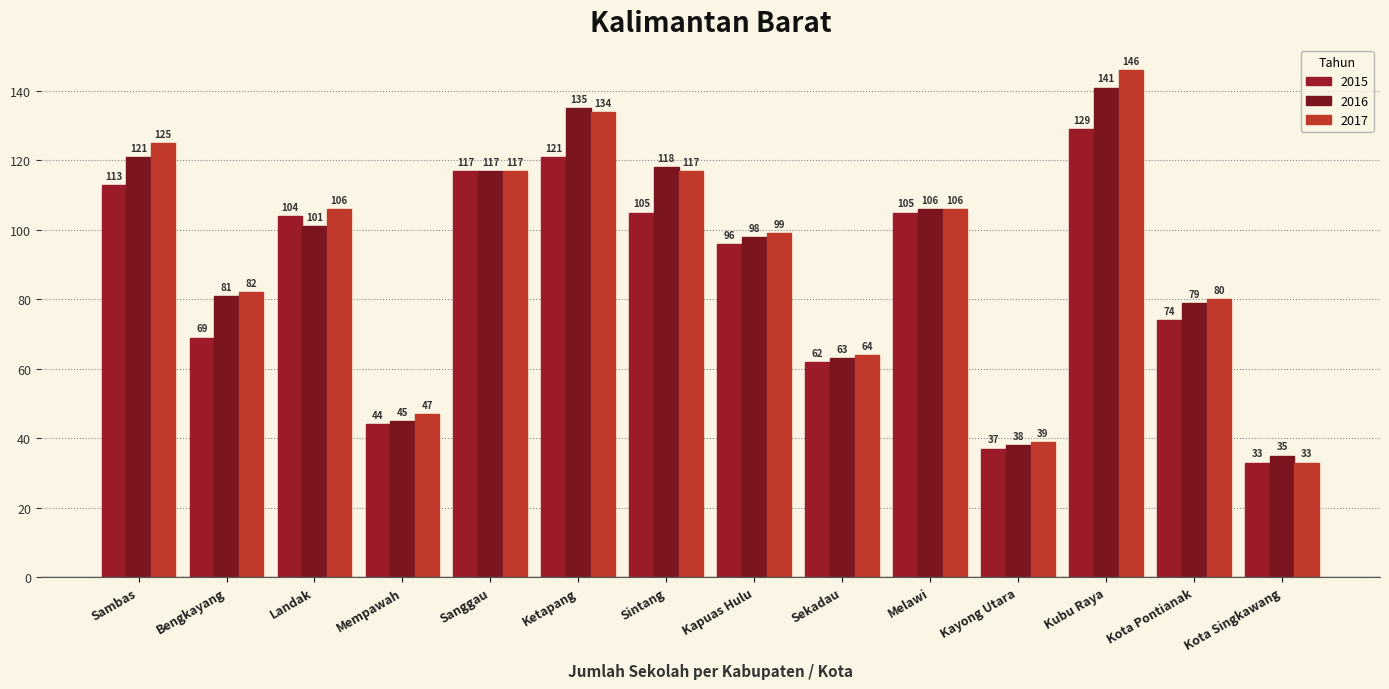

How many bars are there in total?

42